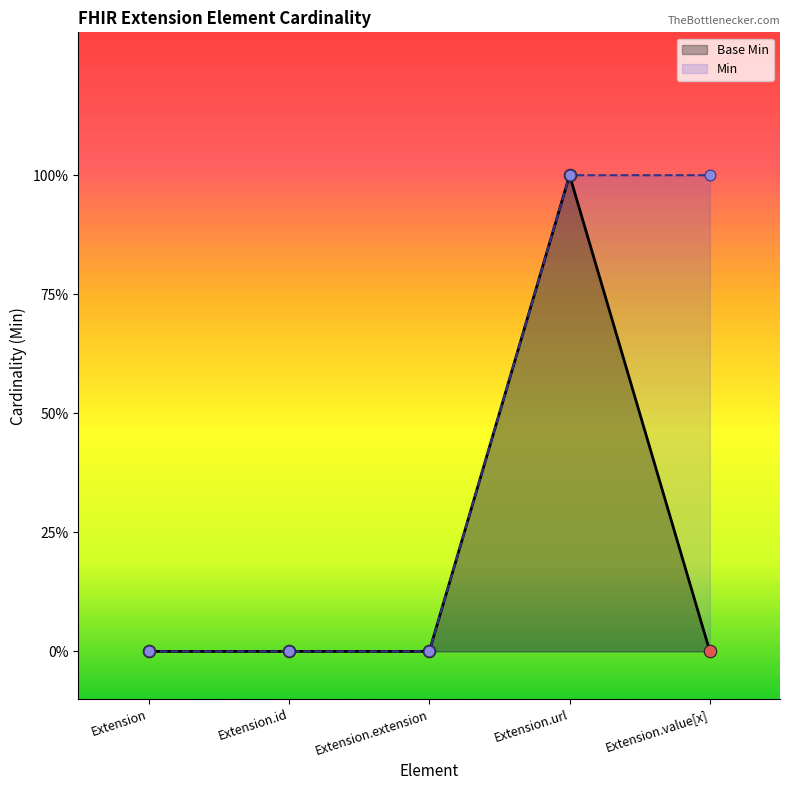

Between Extension.id and Extension.url, which is larger?

Extension.url